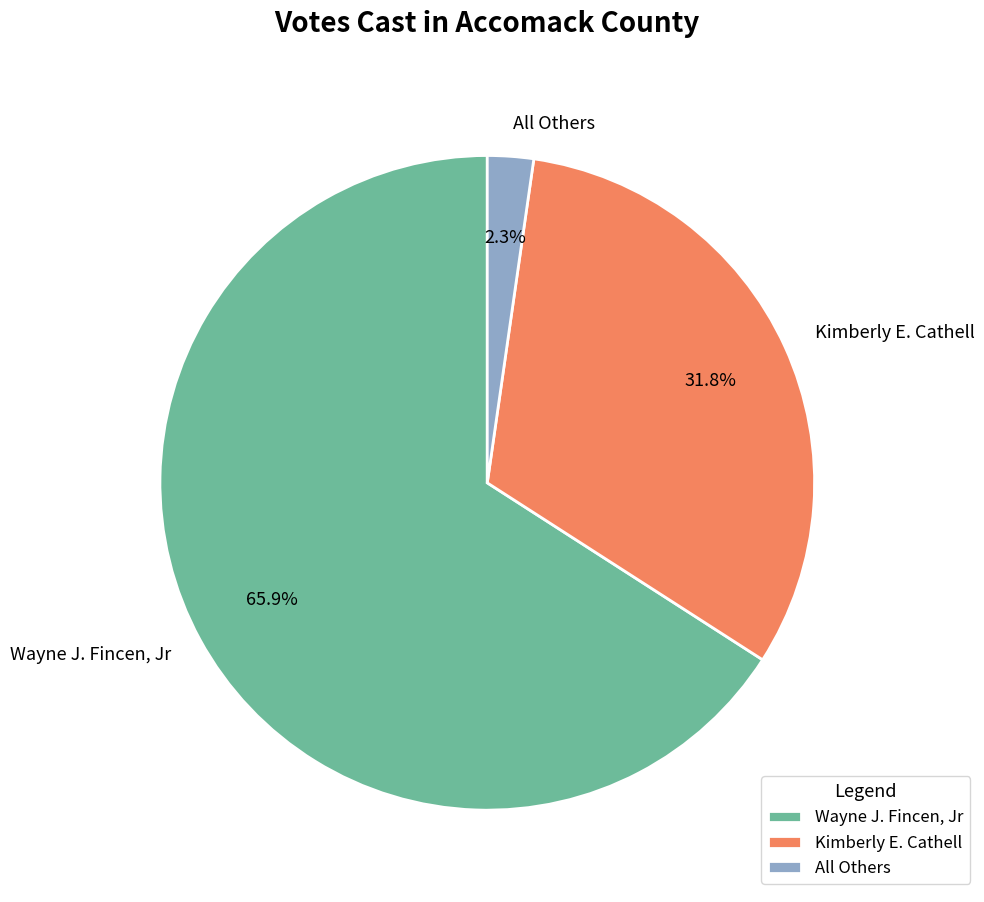

Is there a majority slice in this chart?

Yes